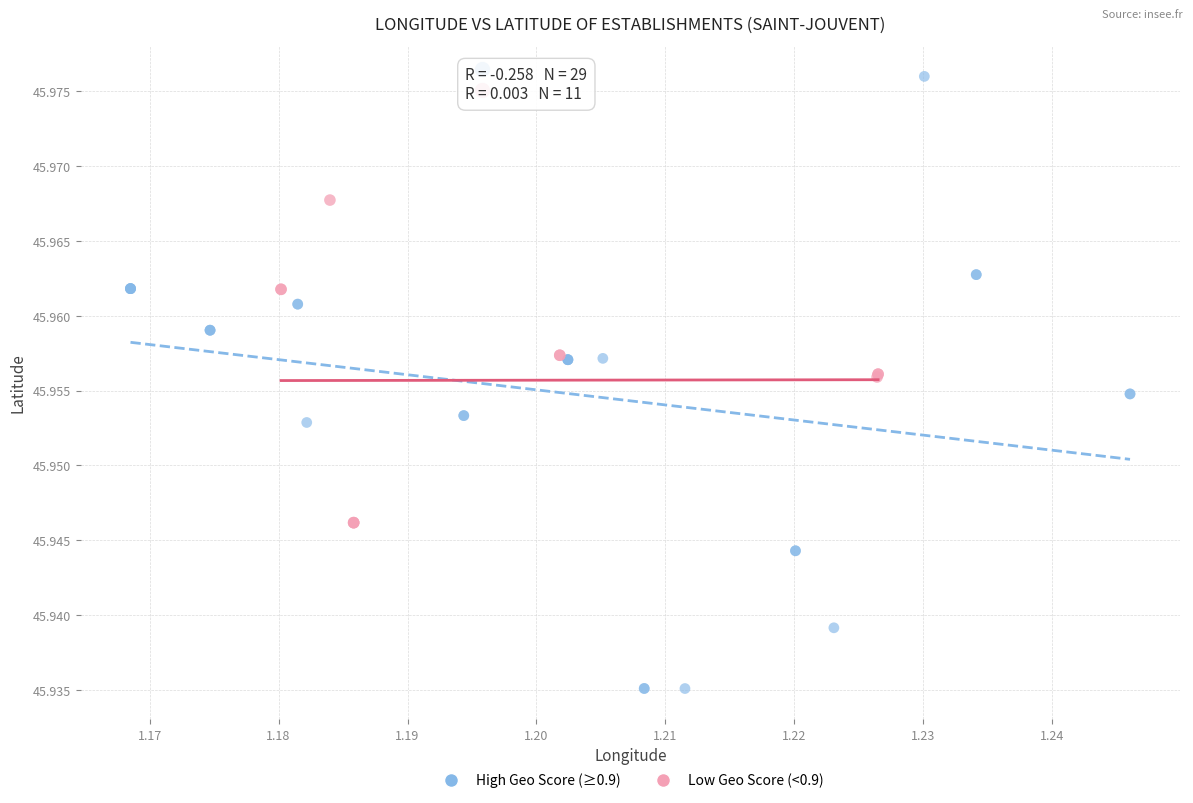

Which series contains the lowest Y value?

High Geo Score (≥0.9)